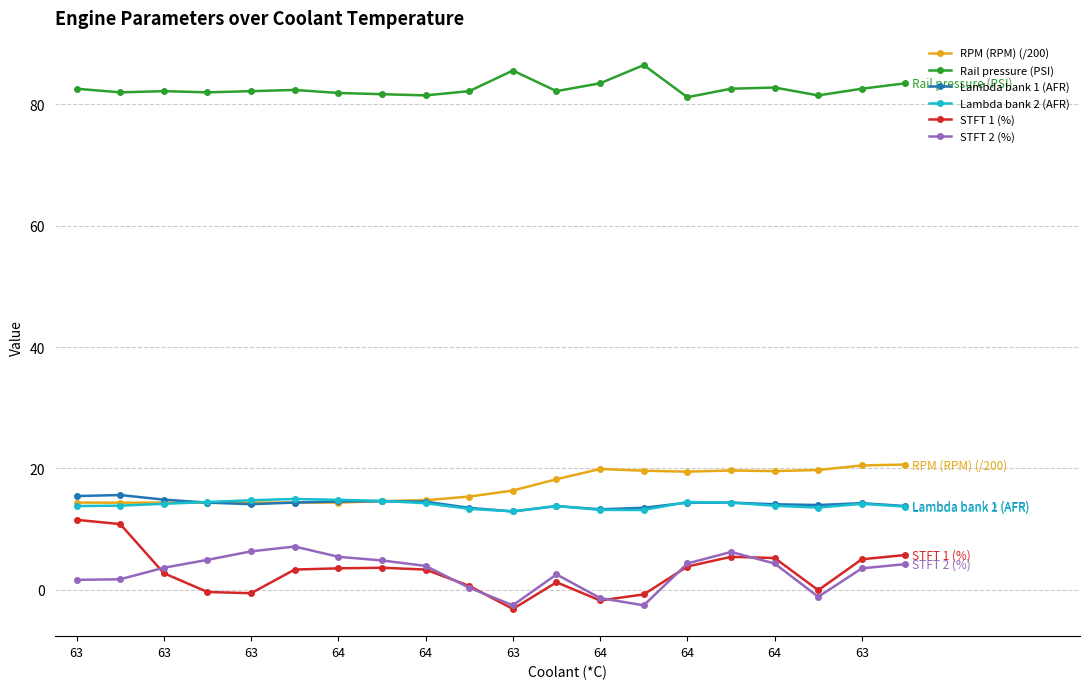

What is the maximum value for Lambda bank 1 (AFR)?

15.6